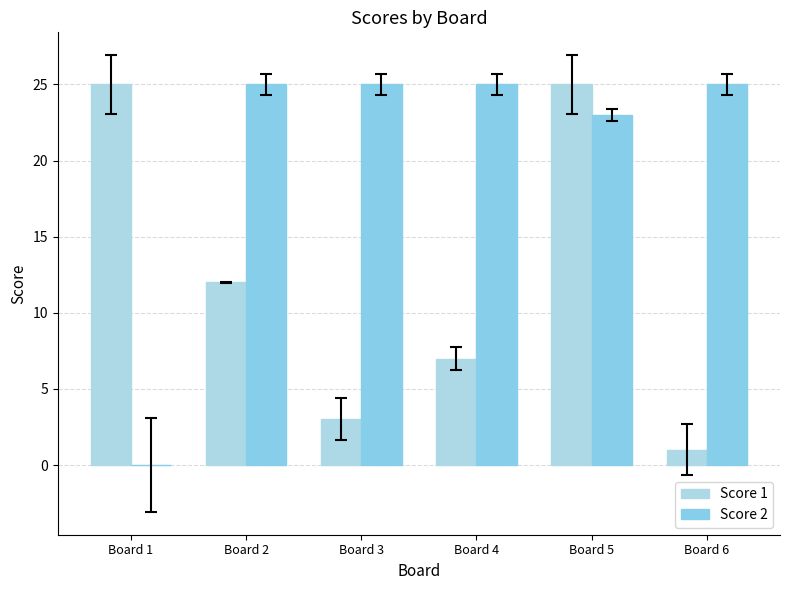

Does the chart contain stacked bars?

No